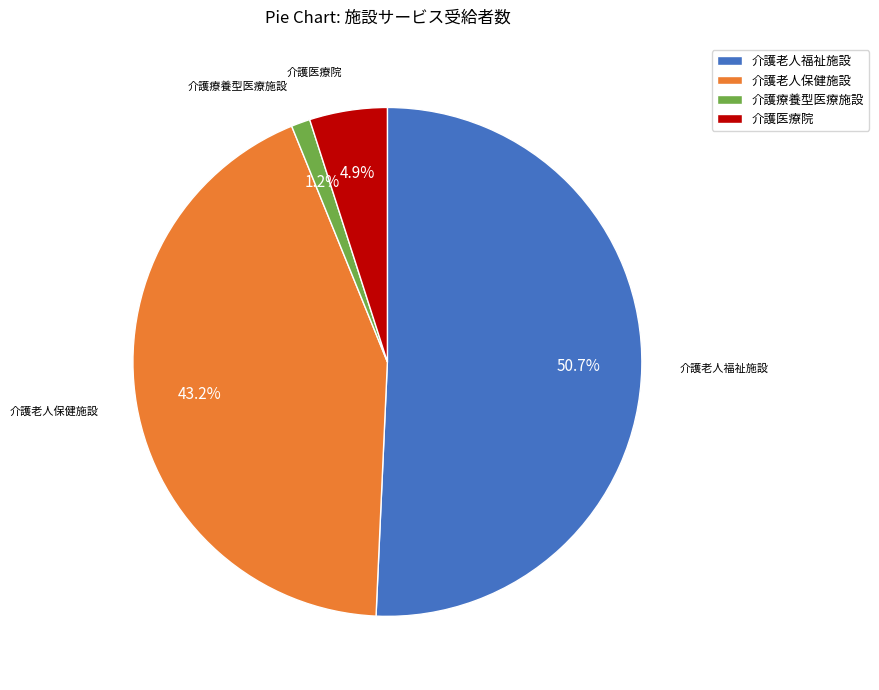

What is the total percentage of 介護老人福祉施設 and 介護老人保健施設?

93.9%